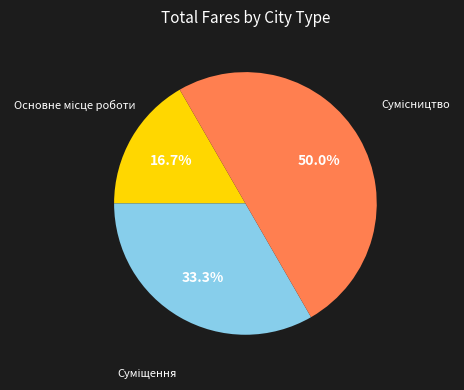

How many segments does this pie chart have?

3